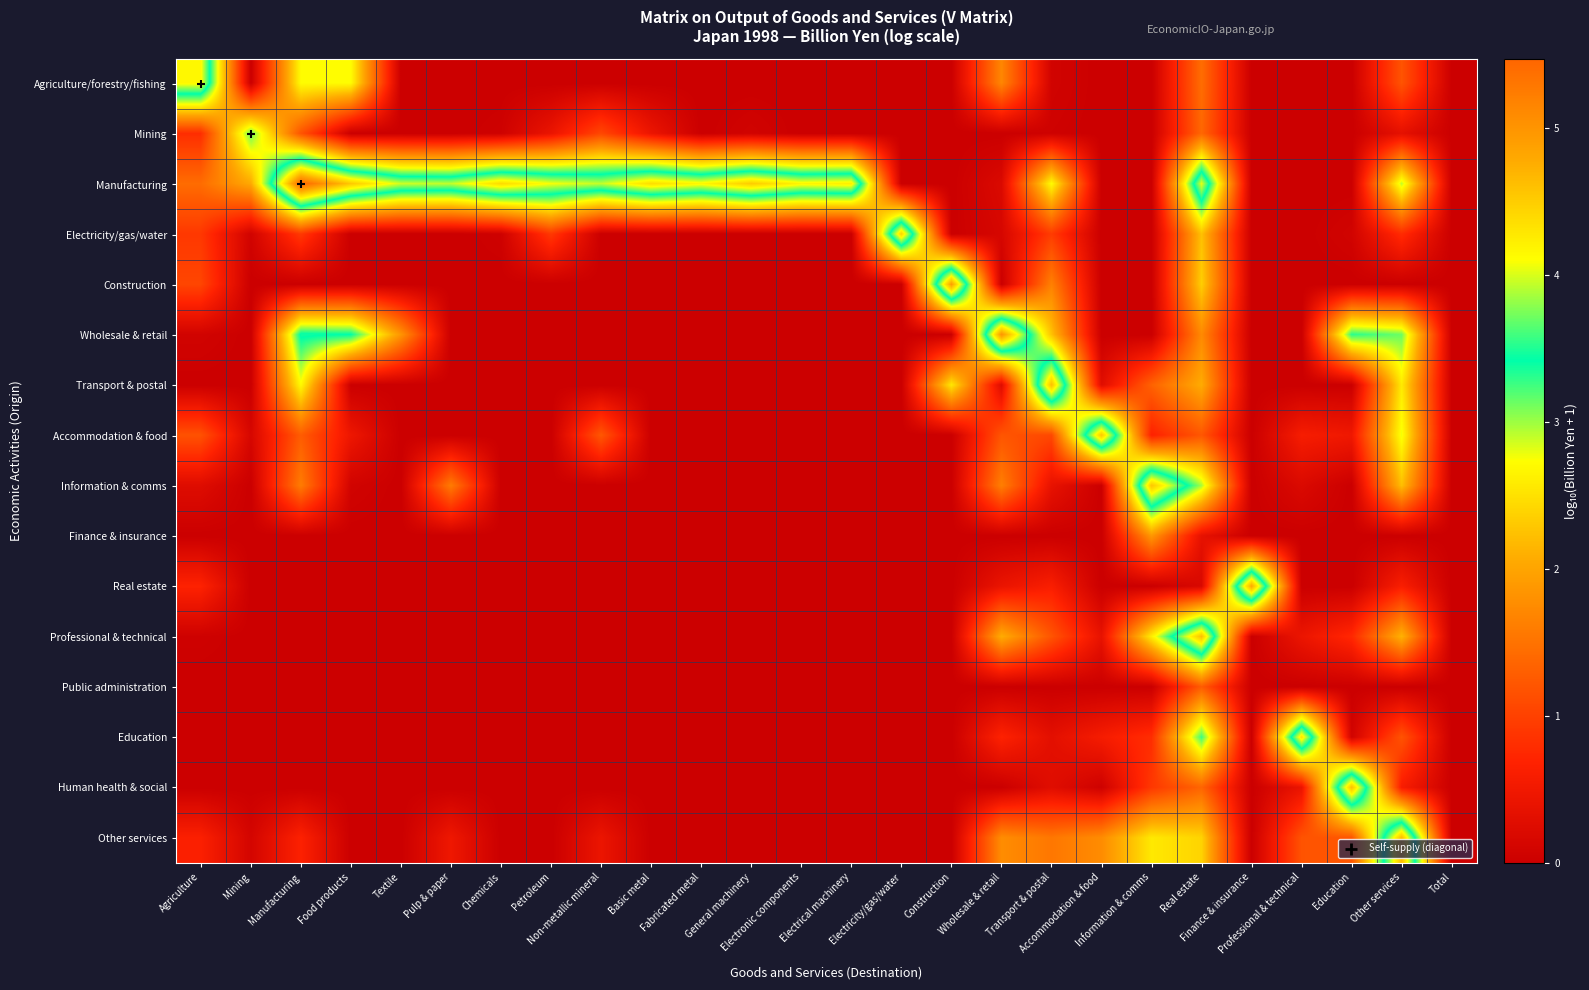

At how many categories does at least one series exceed 0?

25